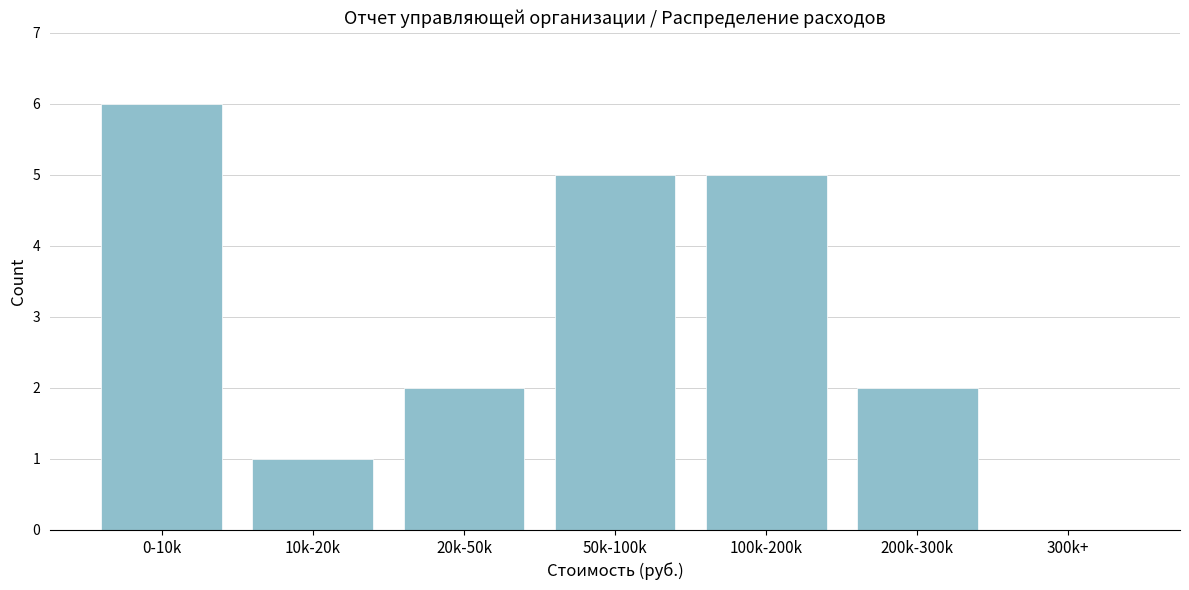

Reading left to right, transcribe all the data shown in this chart.

0-10k=6	10k-20k=1	20k-50k=2	50k-100k=5	100k-200k=5	200k-300k=2	300k+=0